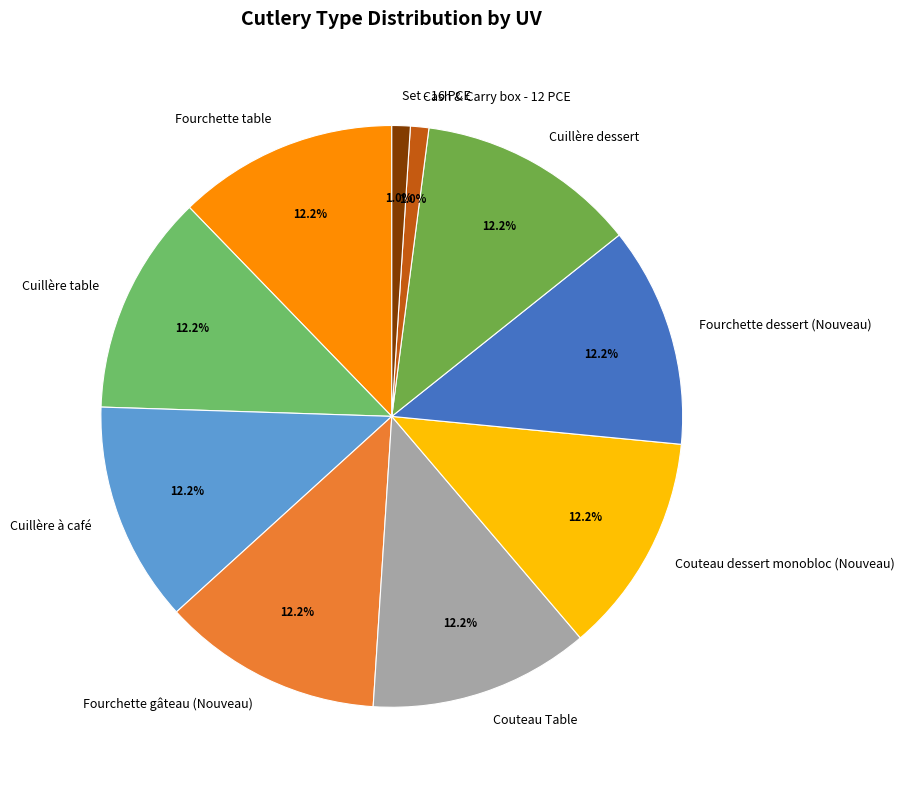

To the nearest percent, what percentage of the pie is Couteau dessert monobloc (Nouveau)?

12%